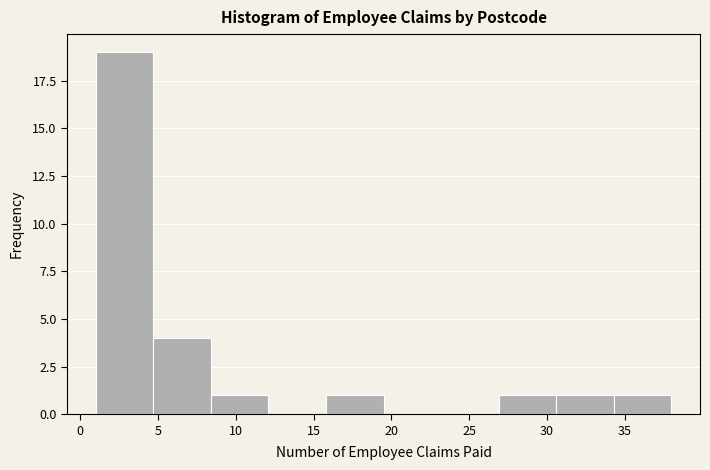

Which range on the x-axis has the tallest bar?

1.0 to 4.7